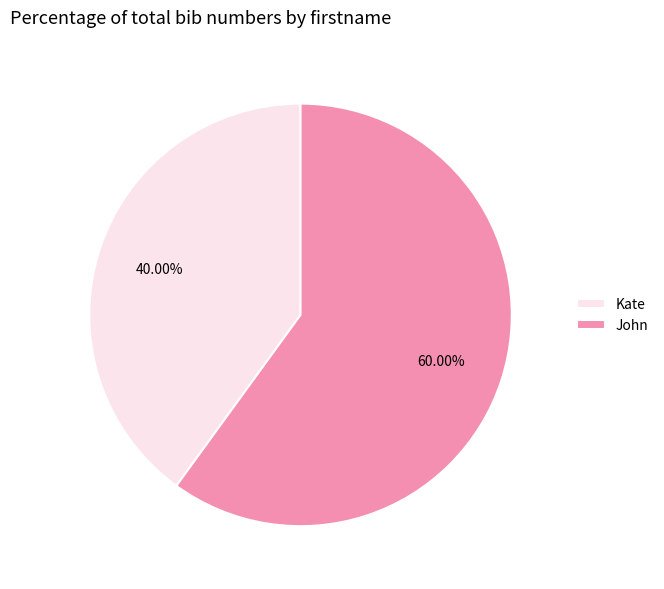

Is there a majority slice in this chart?

Yes